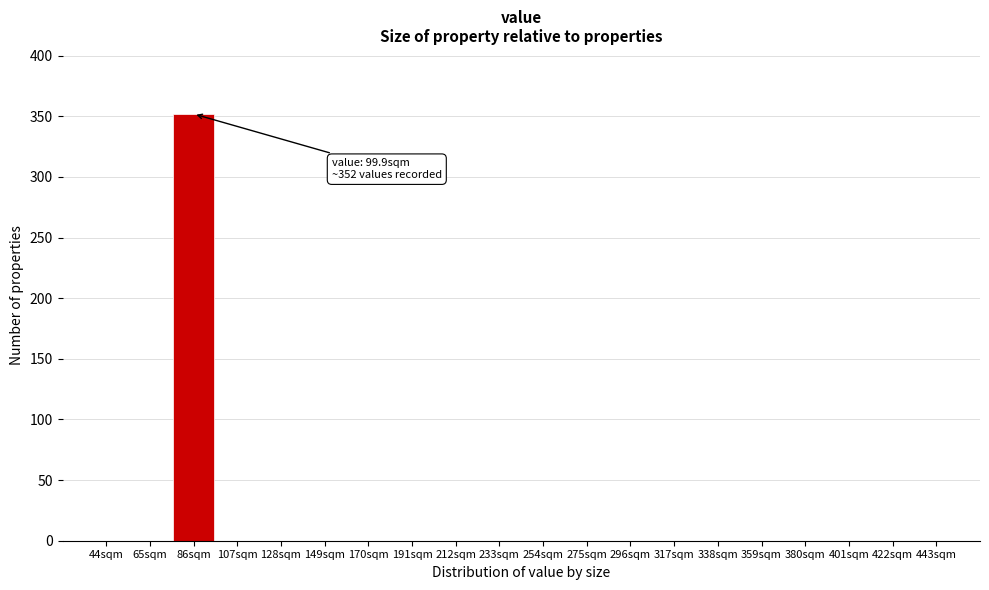

Reading left to right, transcribe all the data shown in this chart.

44sqm=0	65sqm=0	86sqm=352	107sqm=0	128sqm=0	149sqm=0	170sqm=0	191sqm=0	212sqm=0	233sqm=0	254sqm=0	275sqm=0	296sqm=0	317sqm=0	338sqm=0	359sqm=0	380sqm=0	401sqm=0	422sqm=0	443sqm=0